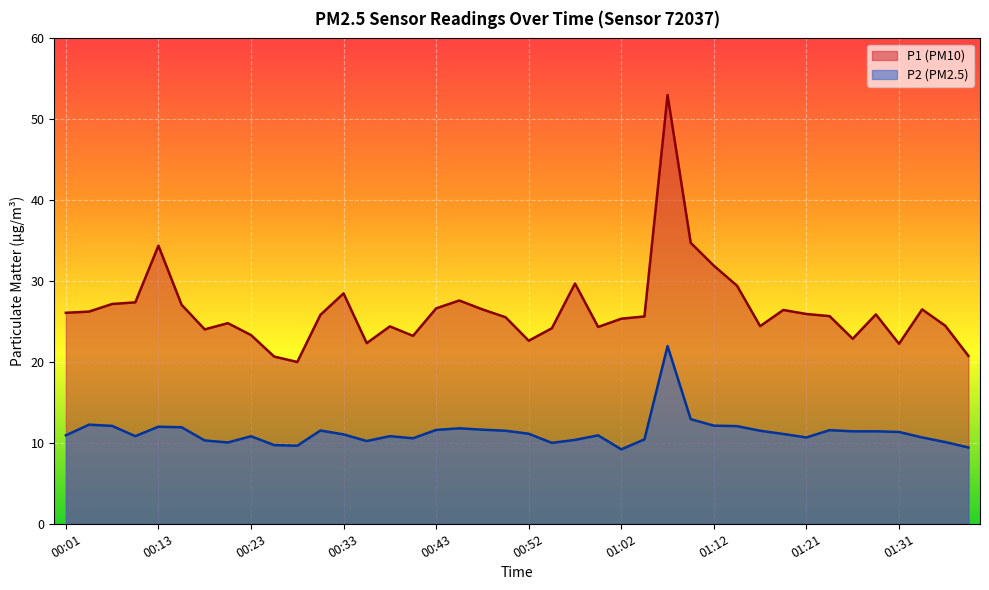

Reading right to left, what are all the values shown in this chart?

P1: 20.8	24.5	26.5	22.2	25.9	22.9	25.7	25.9	26.4	24.4	29.4	31.9	34.7	53.0	25.6	25.4	24.3	29.7	24.2	22.6	25.5	26.5	27.6	26.6	23.2	24.4	22.3	28.5	25.8	20.0	20.7	23.3	24.8	24.0	27.1	34.4	27.4	27.2	26.2	26.1
P2: 9.4	10.1	10.7	11.3	11.4	11.4	11.6	10.7	11.1	11.5	12.1	12.1	12.9	22.0	10.4	9.2	10.9	10.4	10.0	11.1	11.5	11.6	11.8	11.6	10.6	10.8	10.2	11.1	11.5	9.7	9.7	10.8	10.1	10.3	11.9	12.0	10.8	12.1	12.2	10.9